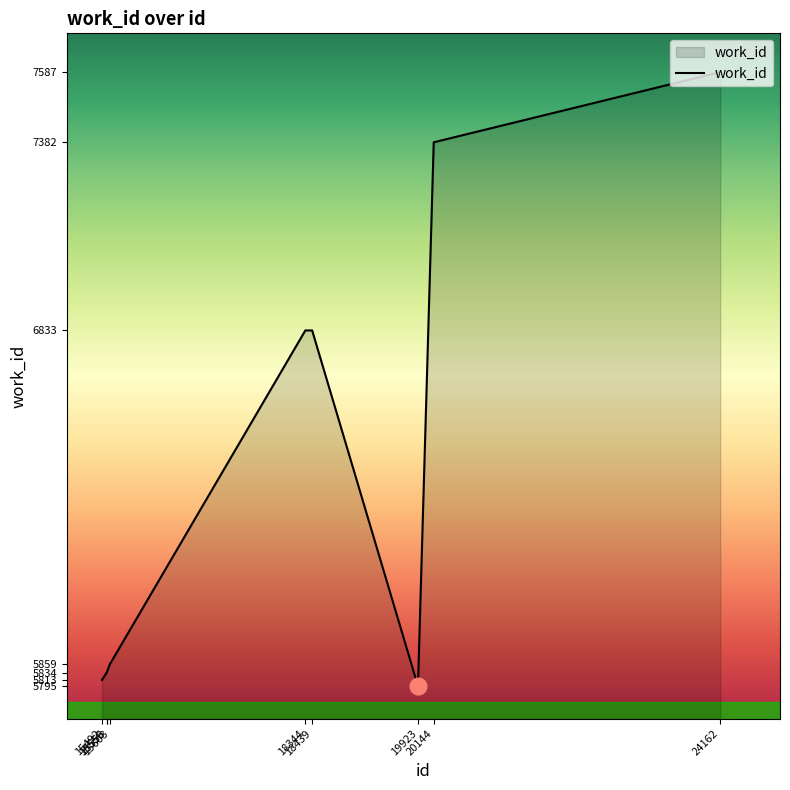

At which category does the chart reach its minimum across all series?

19923